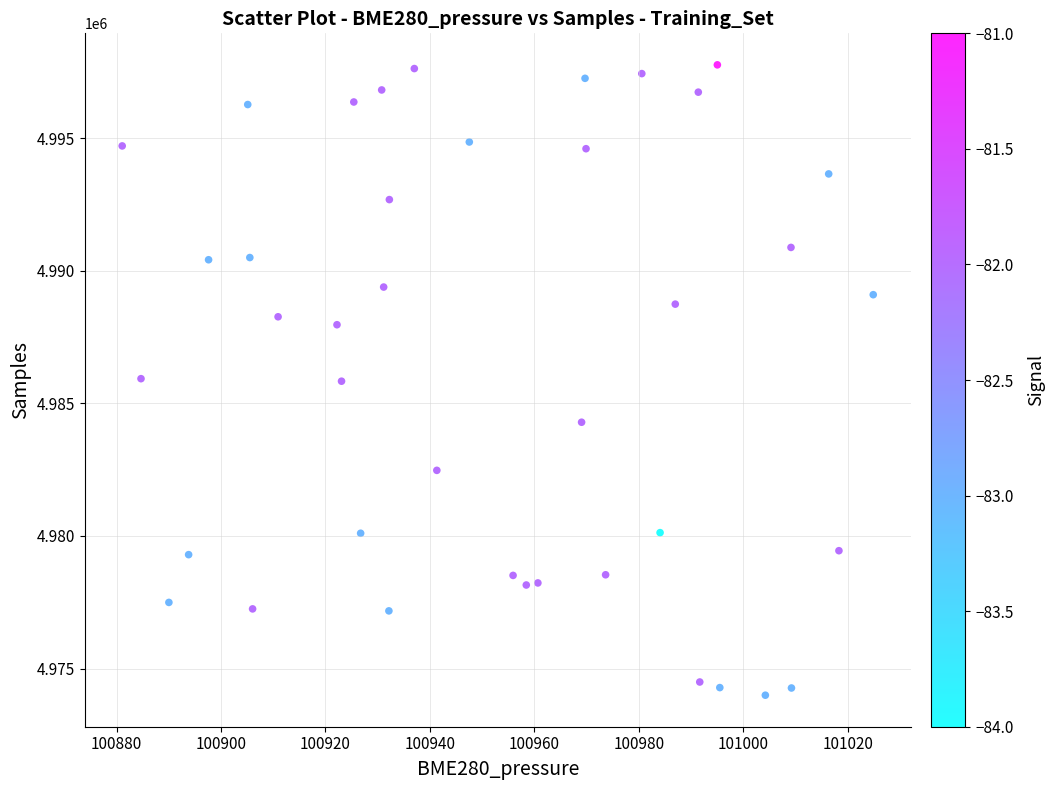

What is the range of Y values (max minus min)?

23778